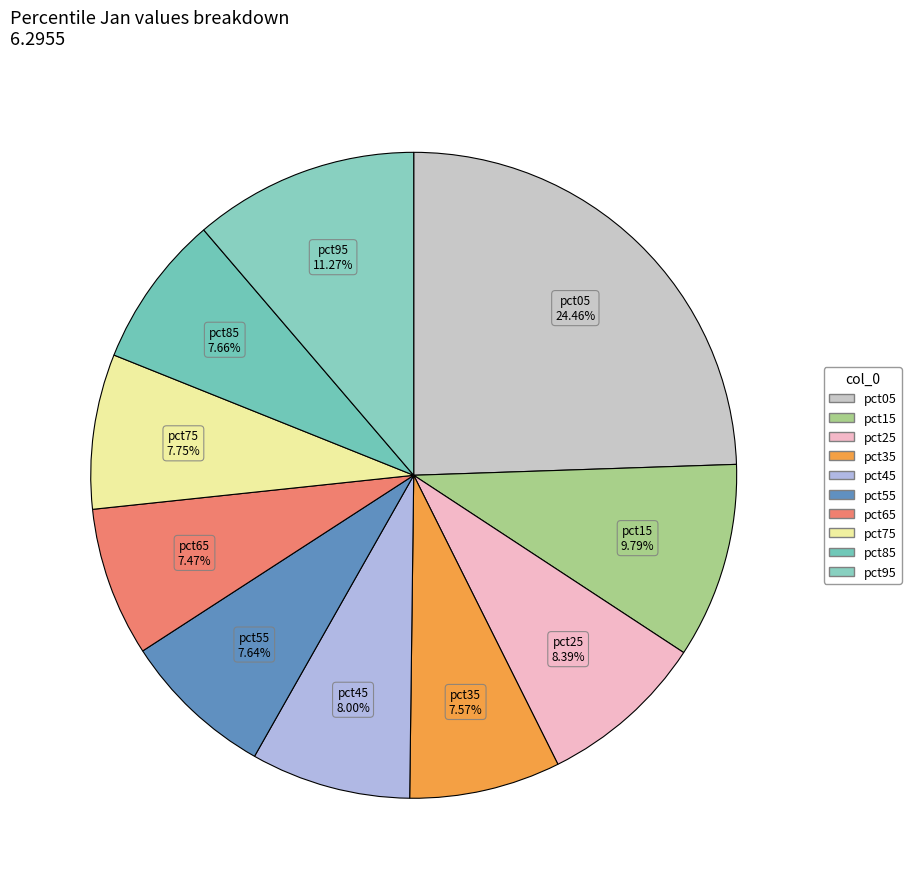

How many segments does this pie chart have?

10